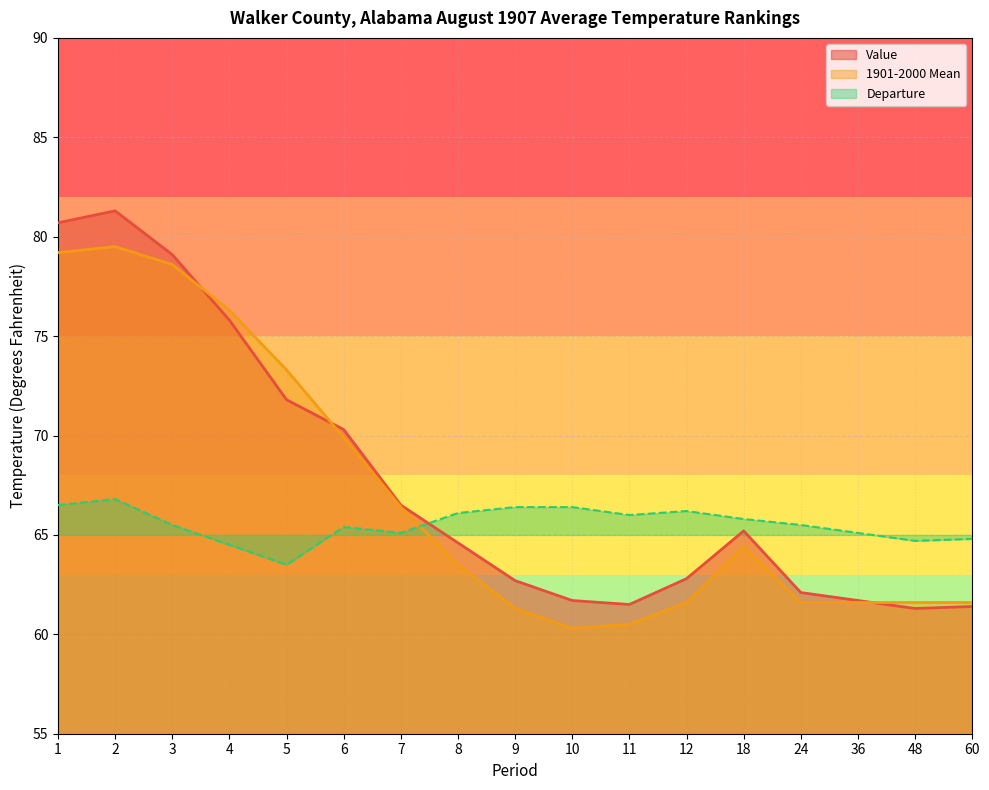

How many values in the 1901-2000 Mean series are below 63?

8